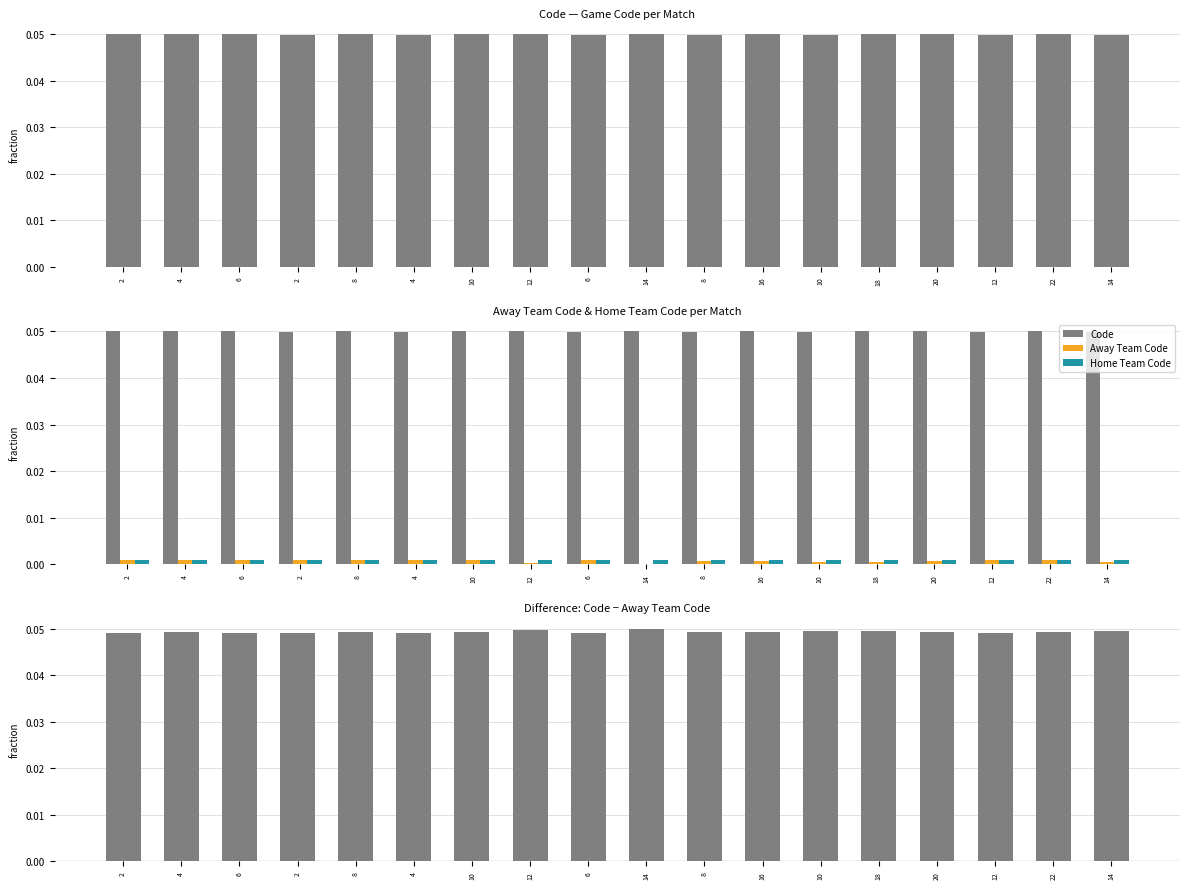

The value of Away Team Code at 8 is 0.0. True or false?

True